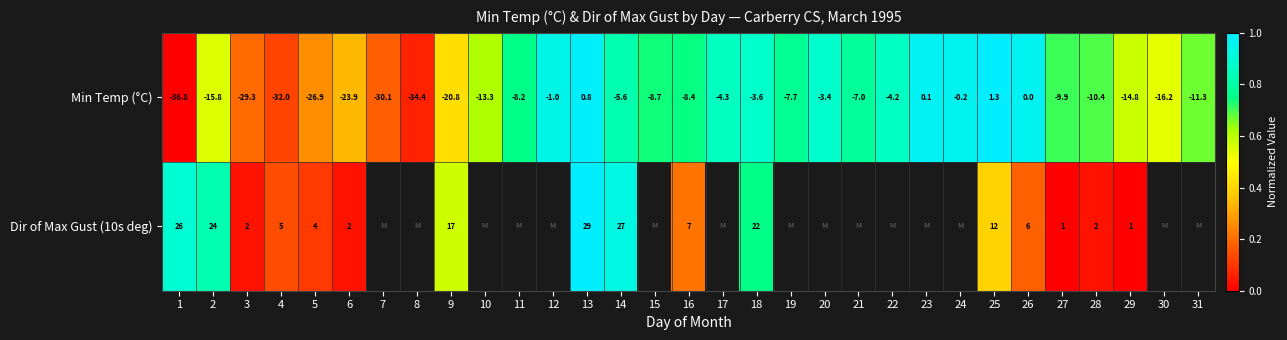

What is the spread (max minus min) of values at 3?

31.3